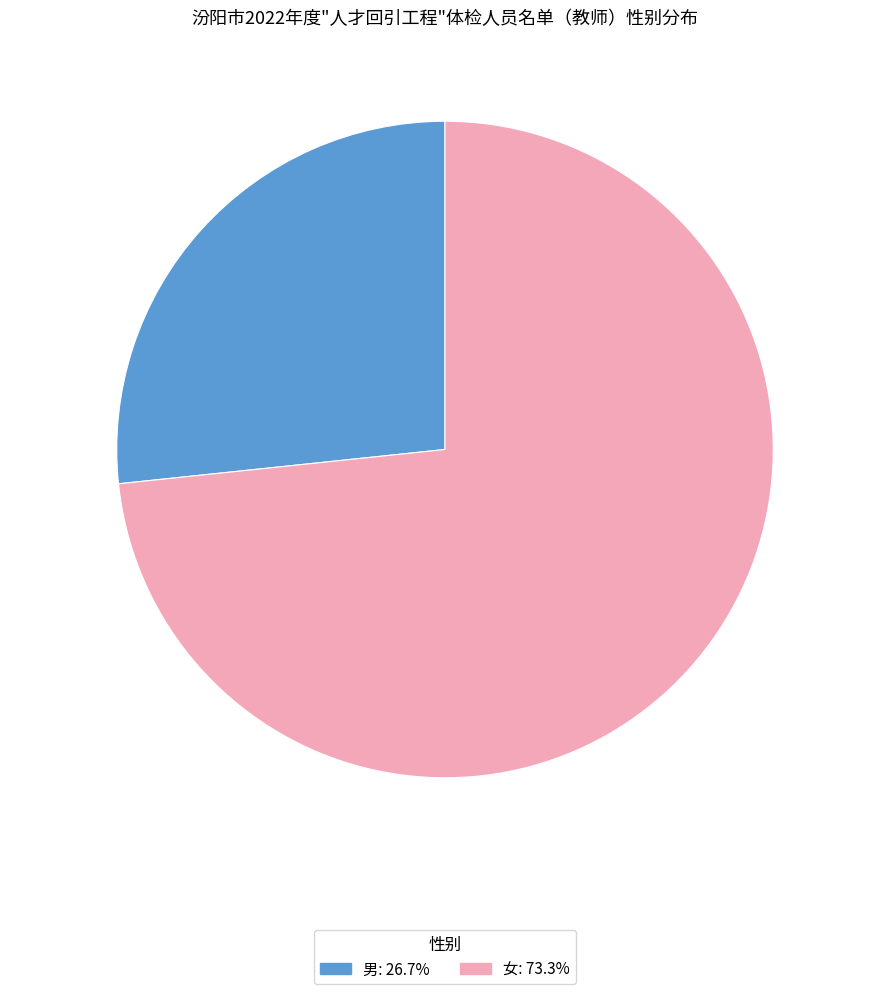

True or false: 女 accounts for 67% of the total.

False